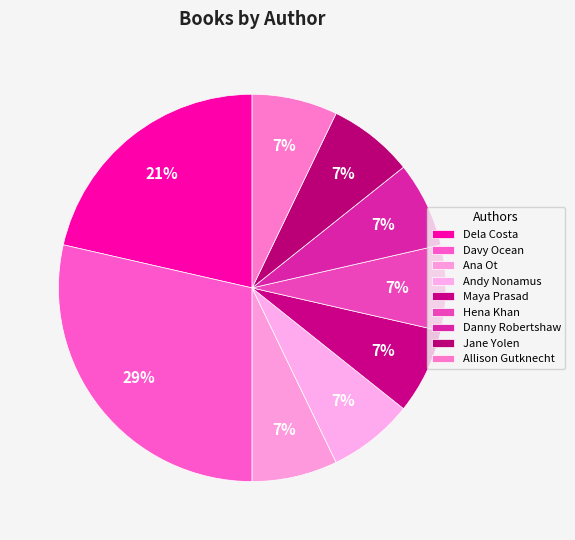

Which slice is the smallest?

Ana Ot